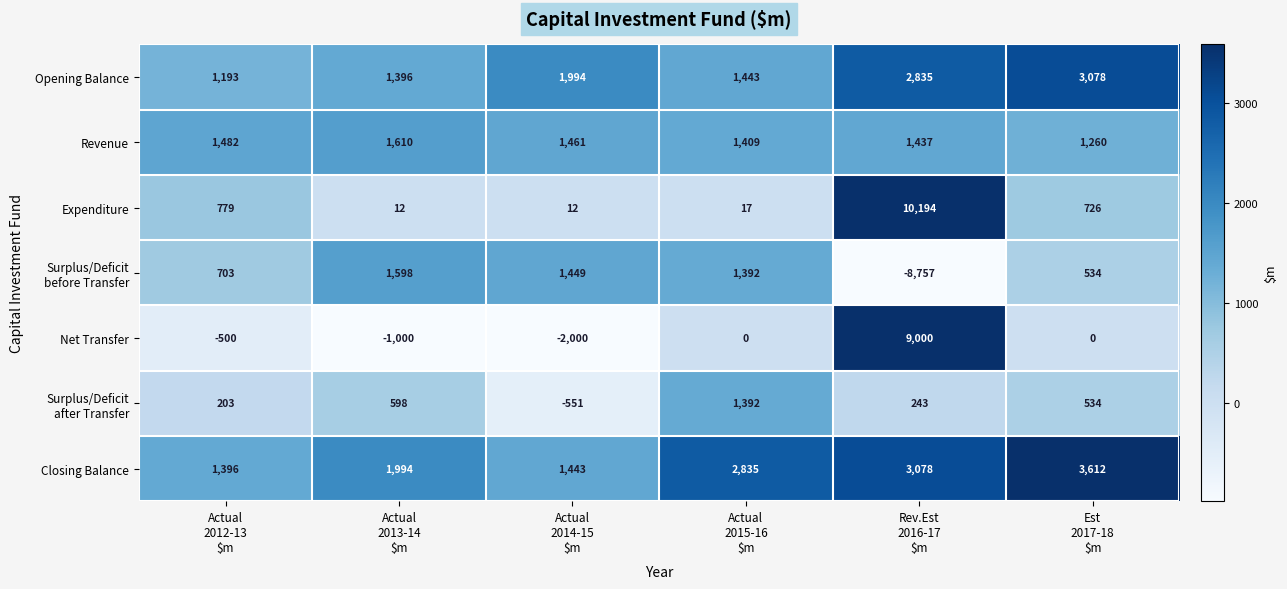

What is the difference between the maximum and minimum values in the Opening Balance series?

1885